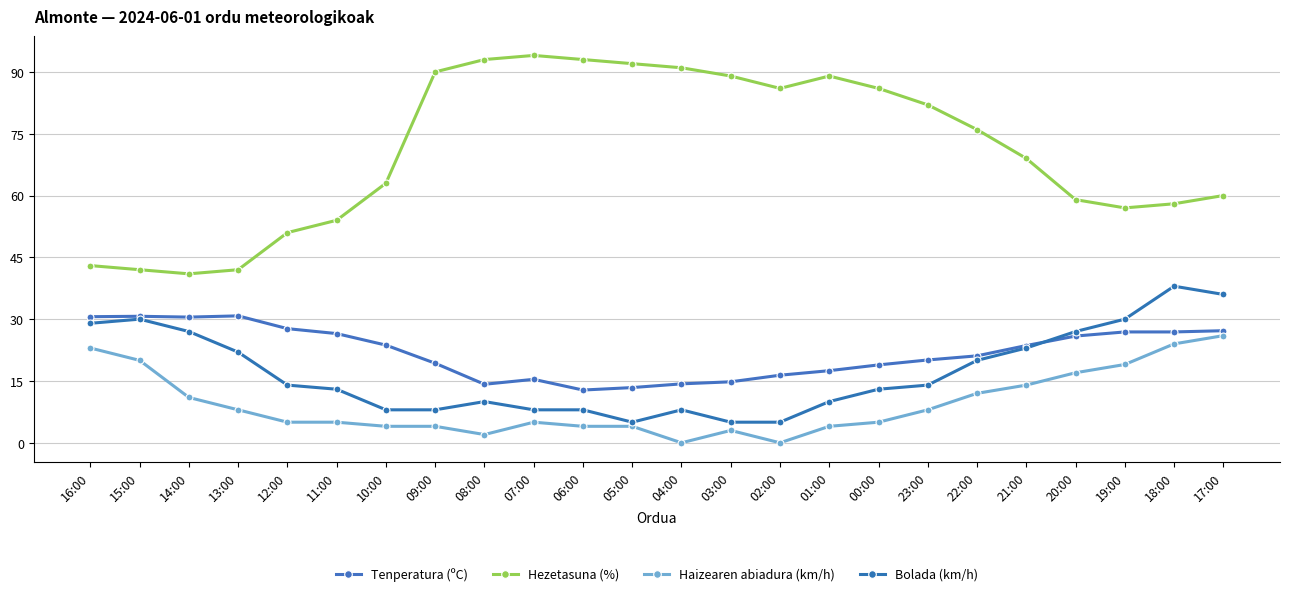

Is it true that Hezetasuna (%) equals 87.7 at 12:00?

False